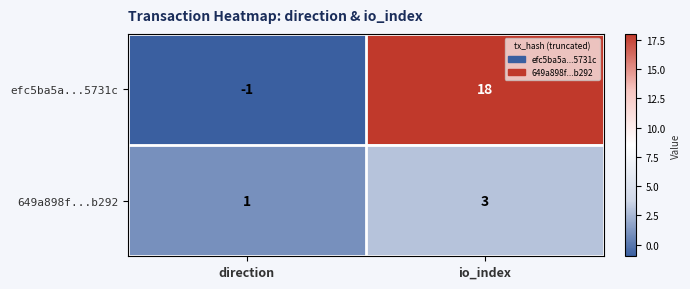

True or false: 649a898f...b292 has a value of 3 at io_index.

True